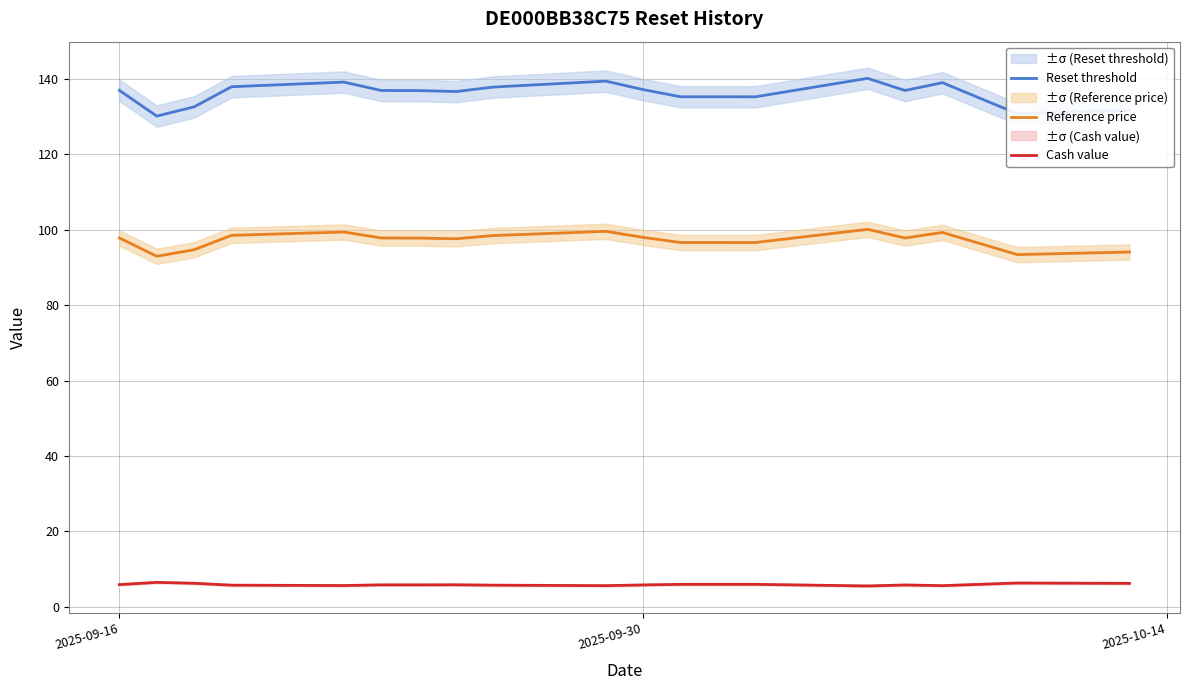

How many series are shown in this chart?

3